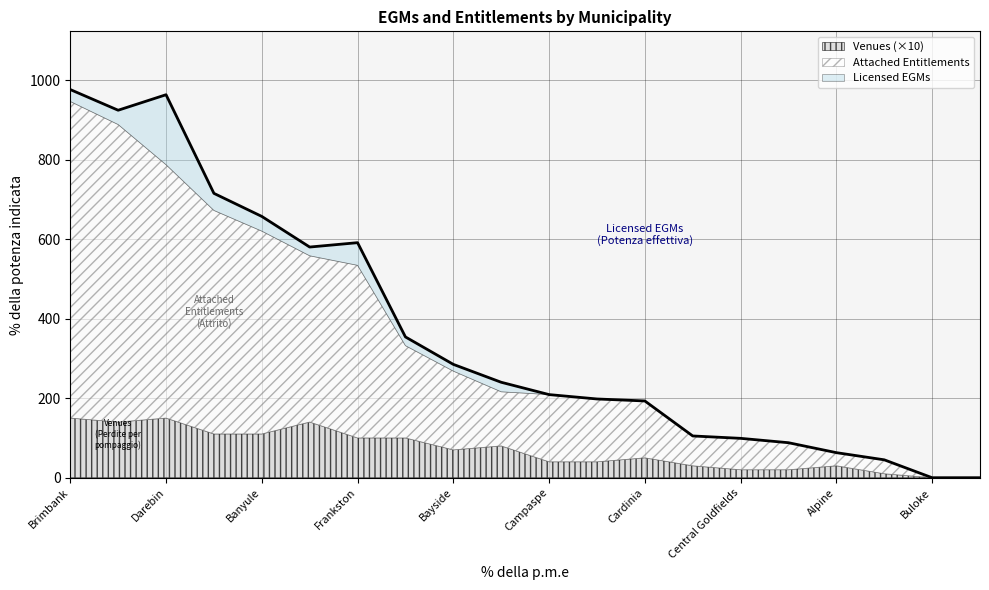

List the labels in order of Licensed EGMs value, smallest first.

Buloke, Golden Plains, Gannawarra, Alpine, Ararat, Central Goldfields, Benalla, Cardinia, Baw Baw, Campaspe, Bass Coast, Bayside, East Gippsland, Ballarat, Frankston, Banyule, Glen Eira, Casey, Darebin, Brimbank